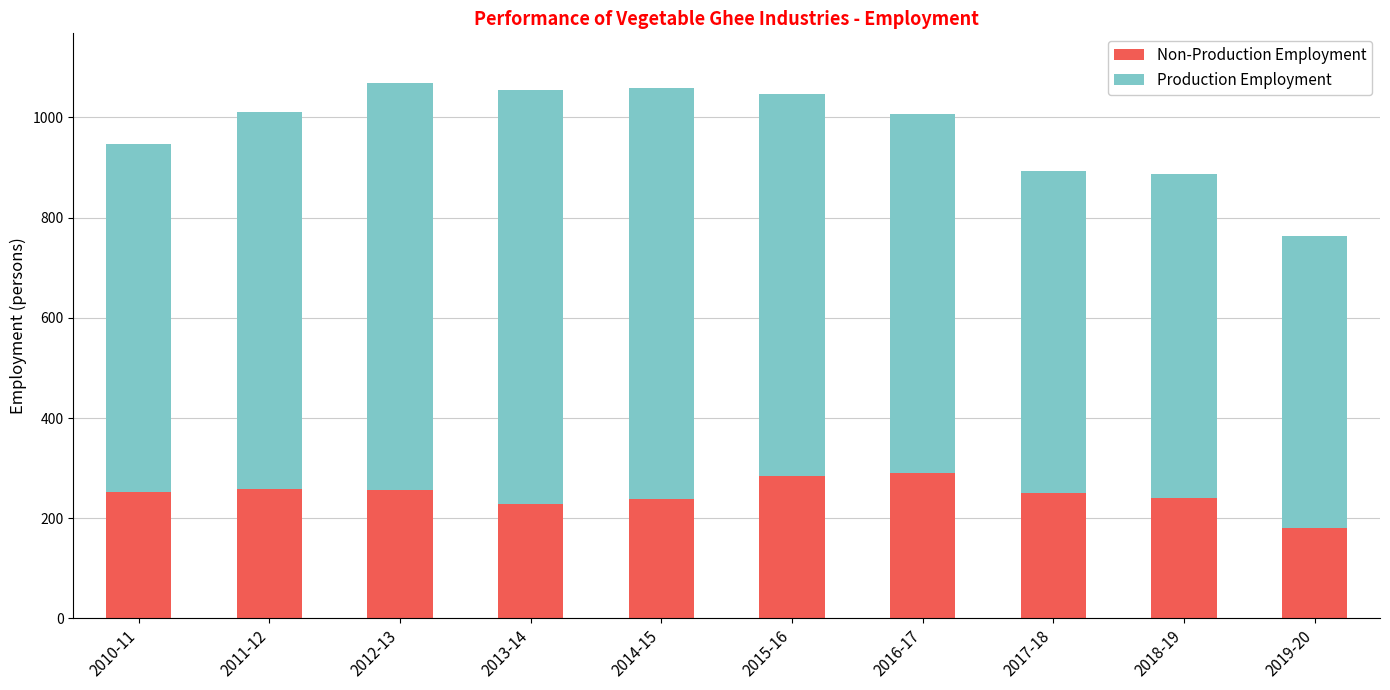

Does the chart contain any negative values?

No